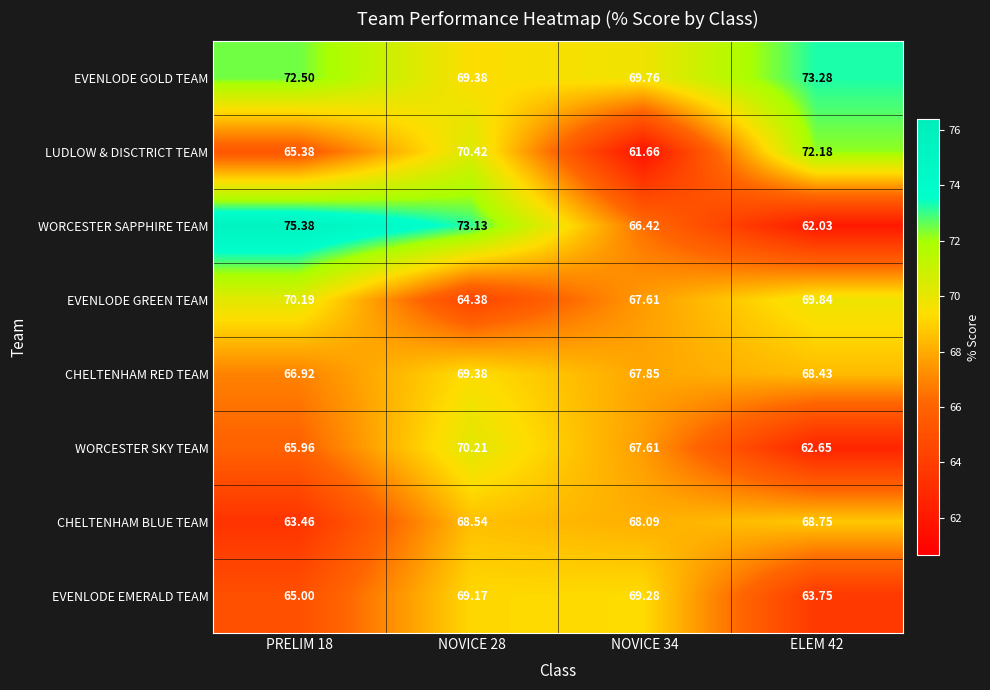

Which series has the largest total across all categories?

EVENLODE GOLD TEAM